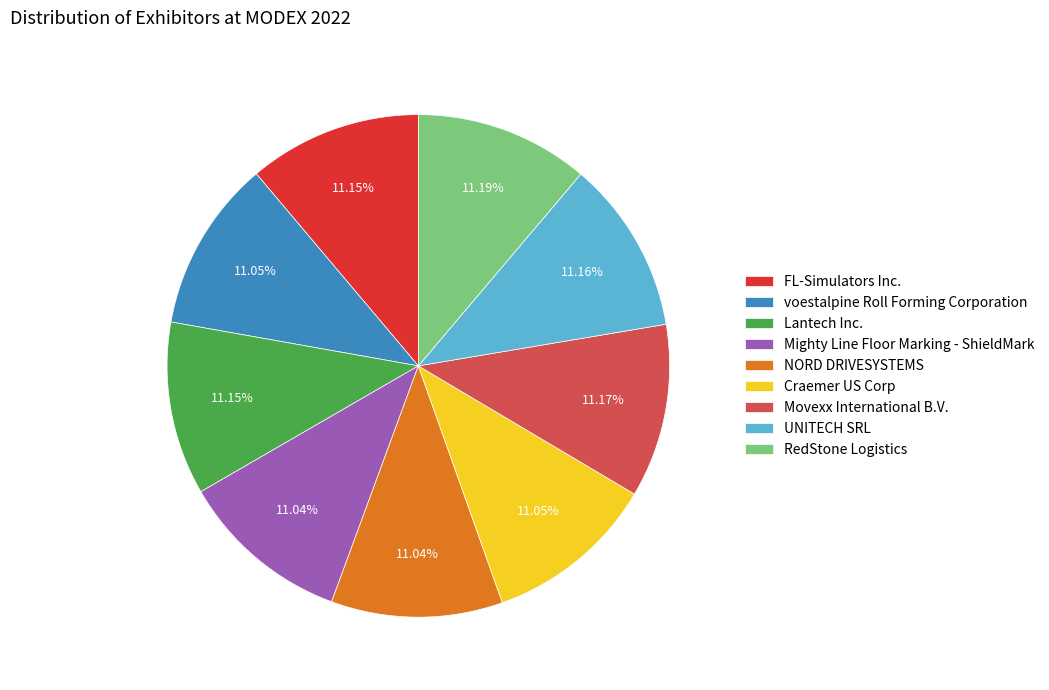

To the nearest percent, what percentage of the pie is Movexx International B.V.?

11%